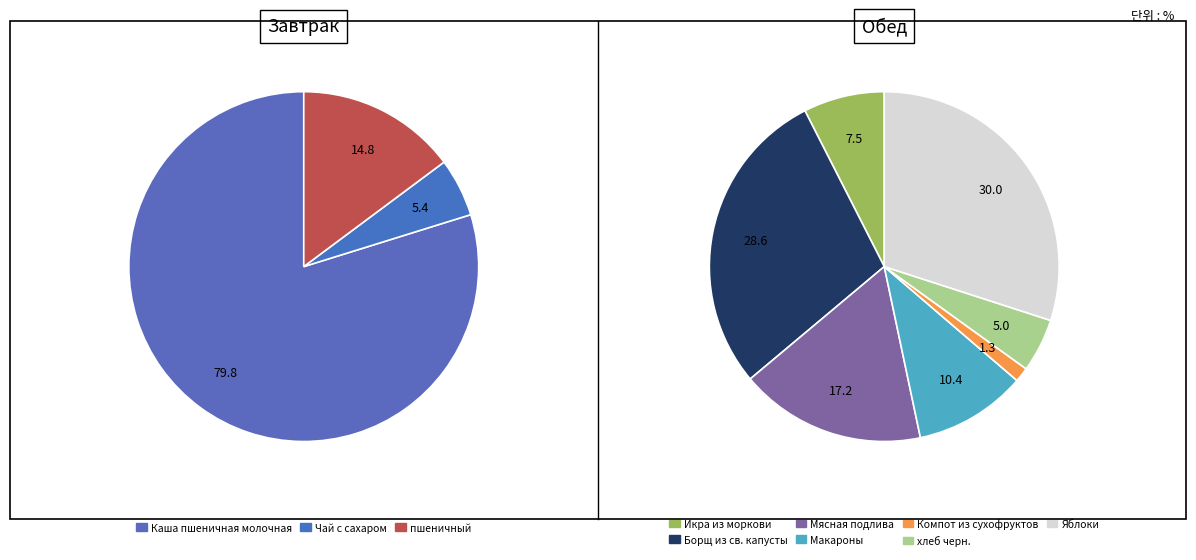

Which has a higher value, Яблоки or пшеничный?

Яблоки